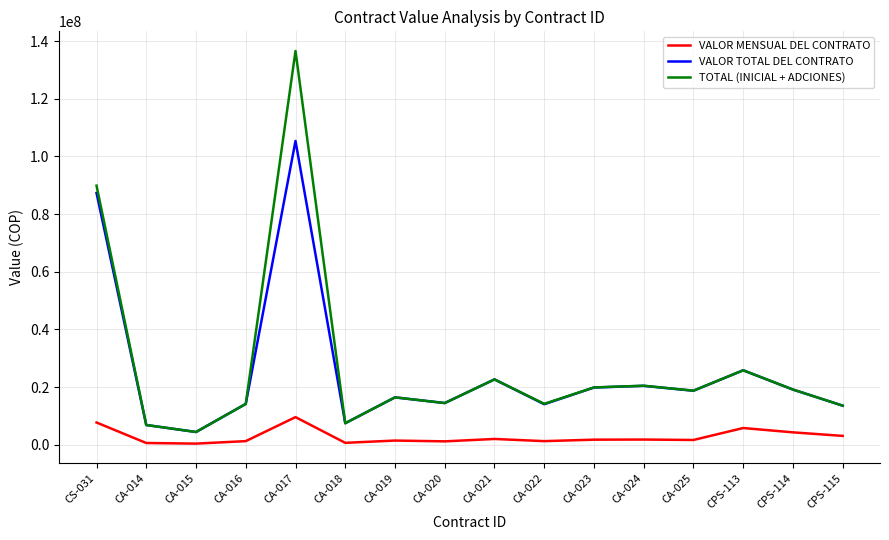

Which series changed the most between CA-015 and CA-017?

TOTAL (INICIAL + ADCIONES)